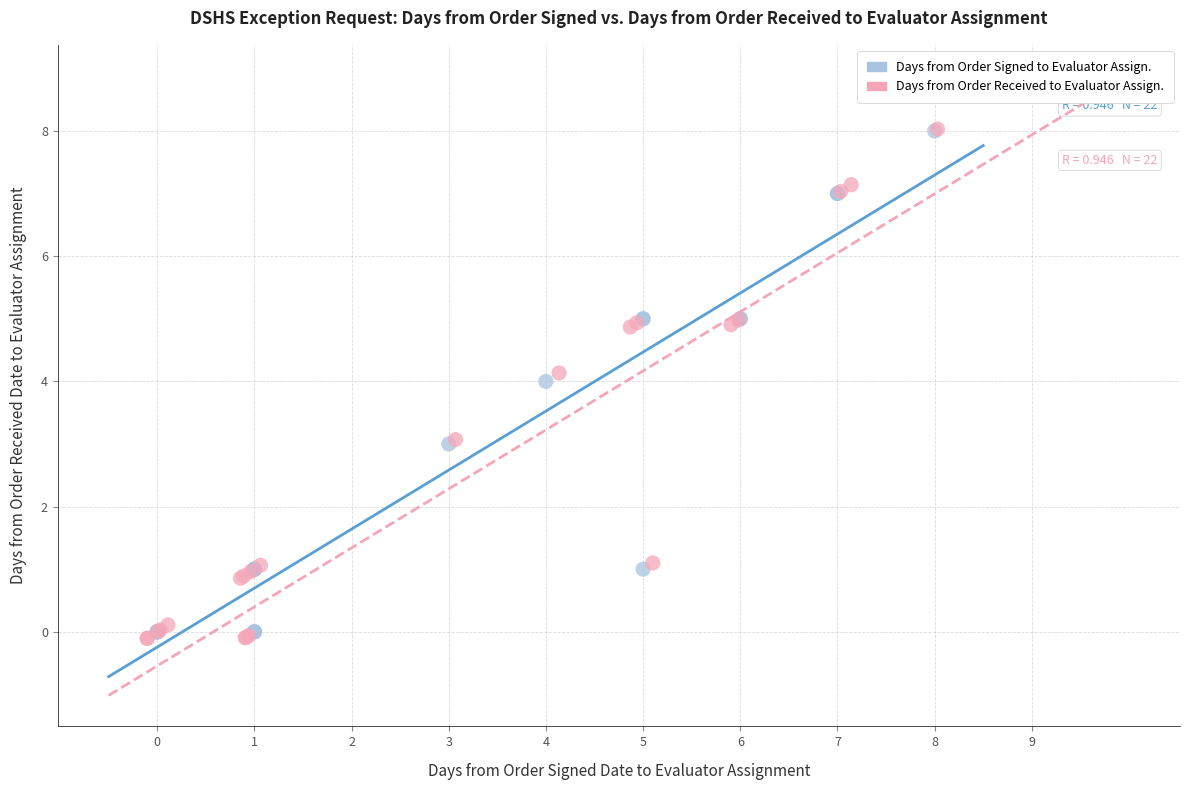

Which series has the largest Y range (max minus min)?

Days from Order Received to Evaluator Assign.